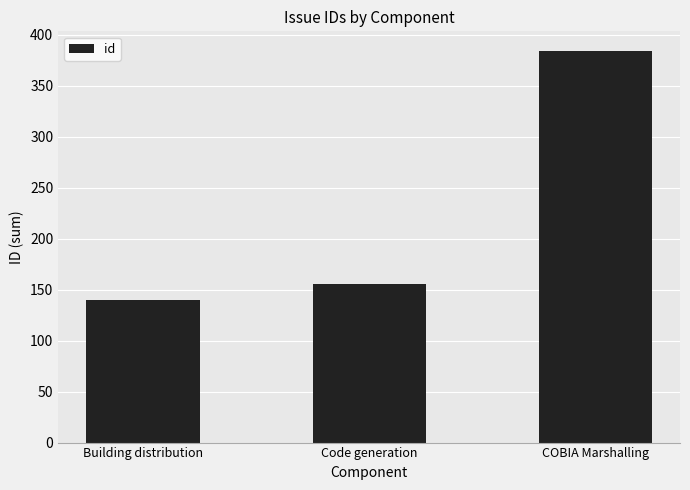

At which category does the chart reach its peak across all series?

COBIA Marshalling